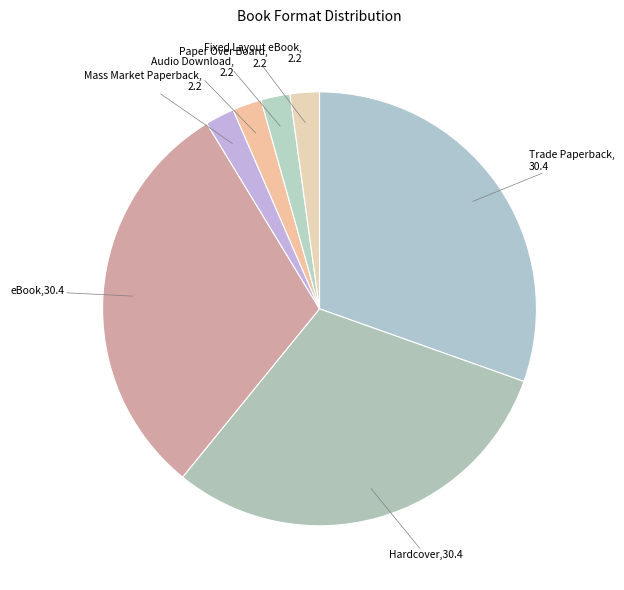

Is it true that Fixed Layout eBook is 9% of the pie?

False